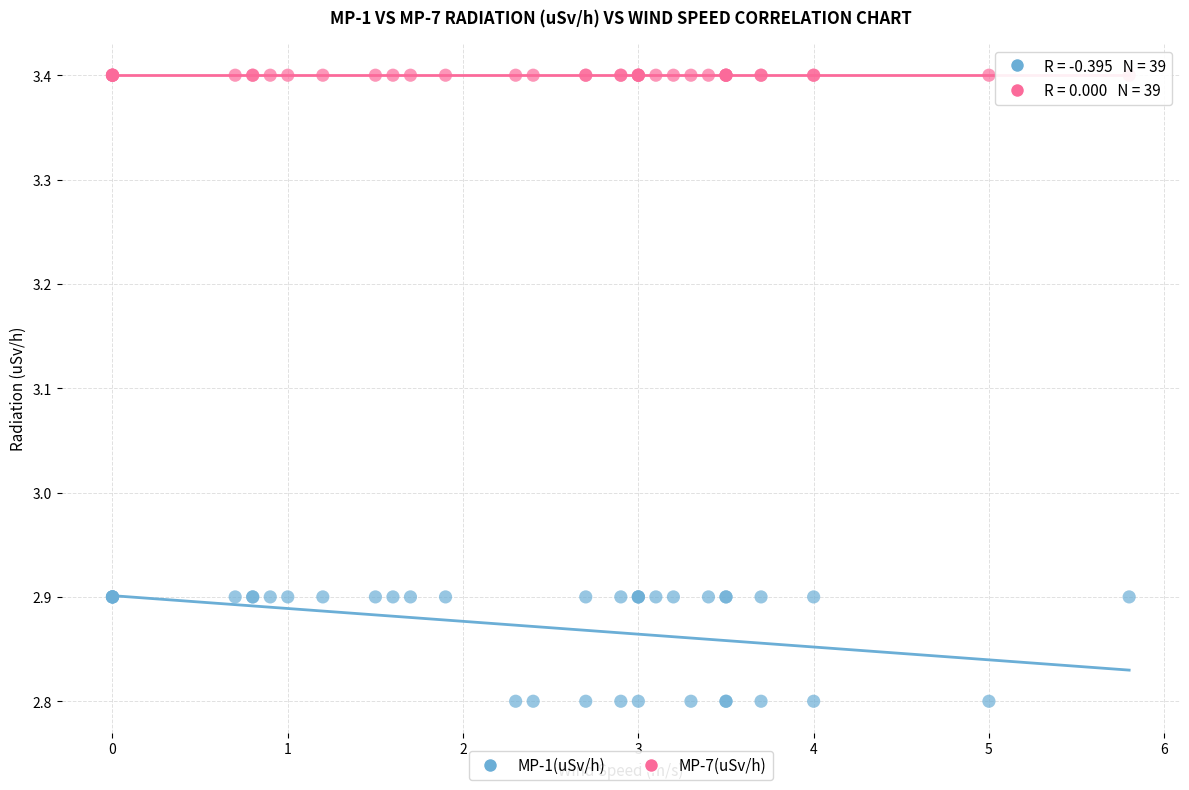

Which series reaches the minimum Y coordinate?

MP-1(uSv/h)